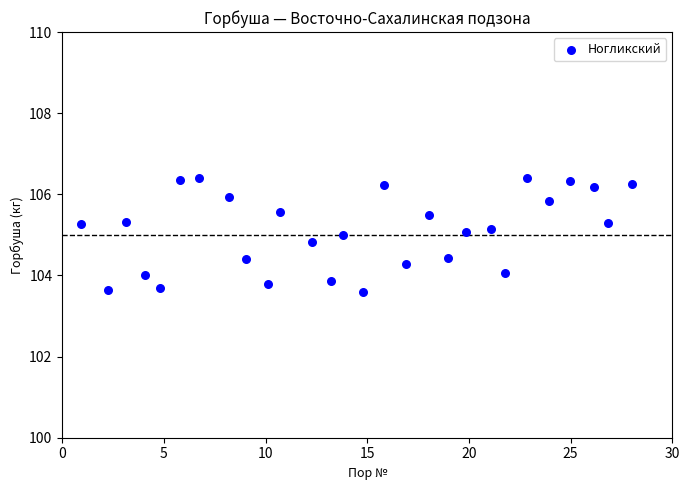

What is the range of Y values (max minus min)?

2.8